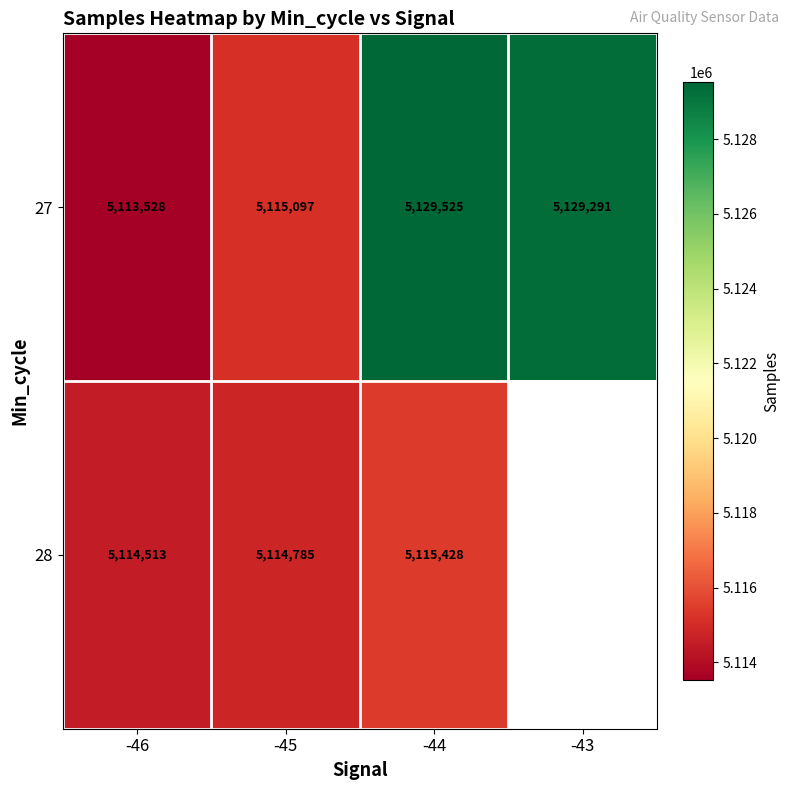

What is the lowest value of the 27 series?

5113528